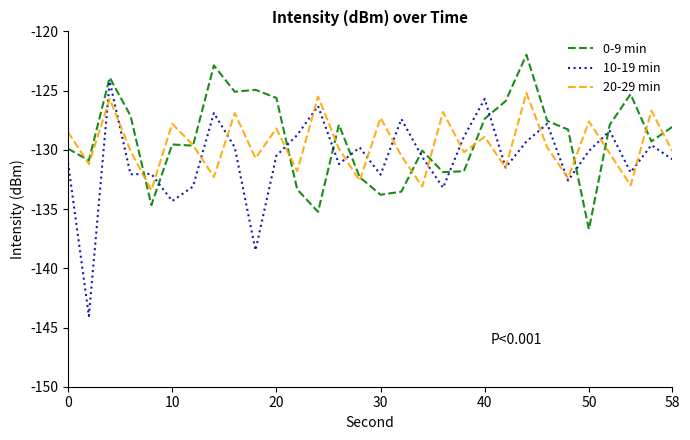

What is the lowest value of the 10-19 min series?

-144.0